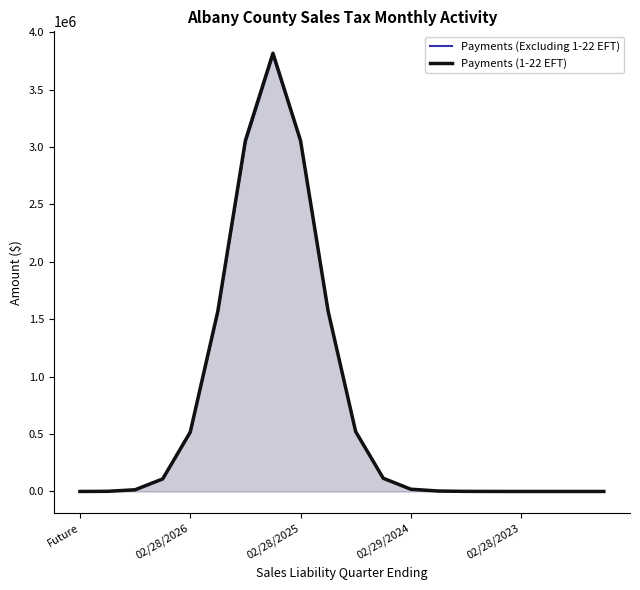

Which series has the widest spread of values?

Payments (1-22 EFT)